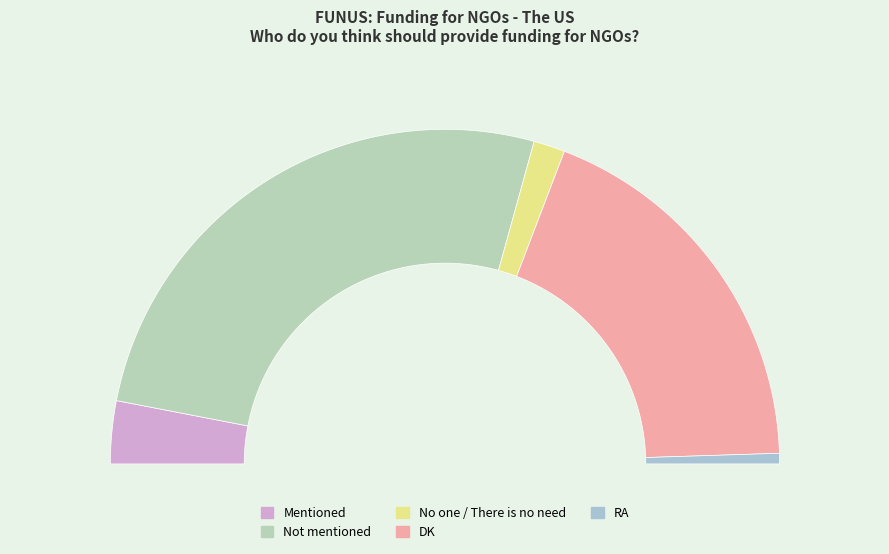

Which category has the smallest portion of the pie?

RA